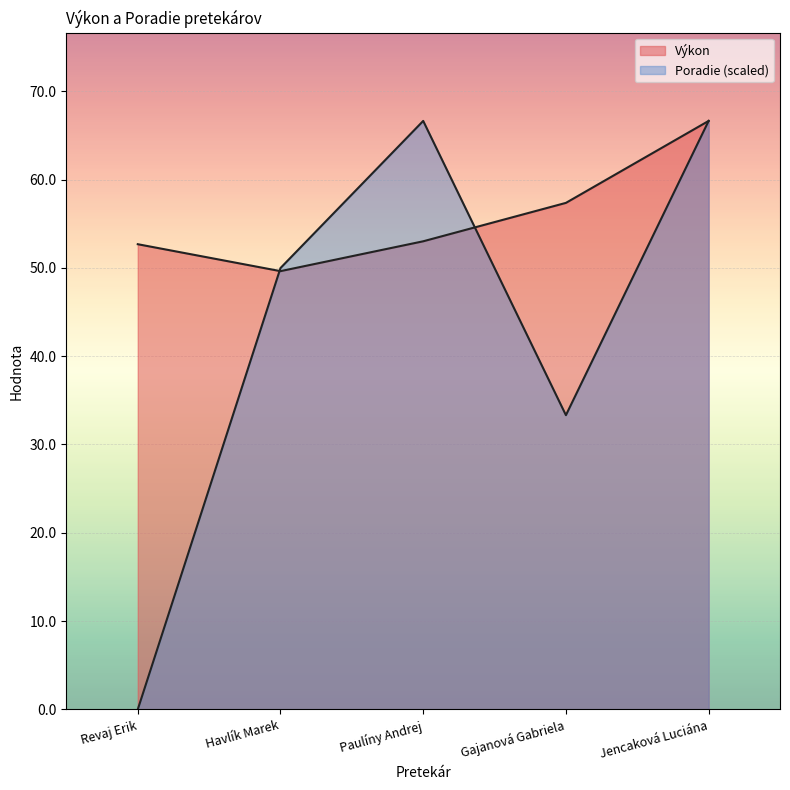

Which series changed the most between Paulíny Andrej and Jencaková Luciána?

Výkon